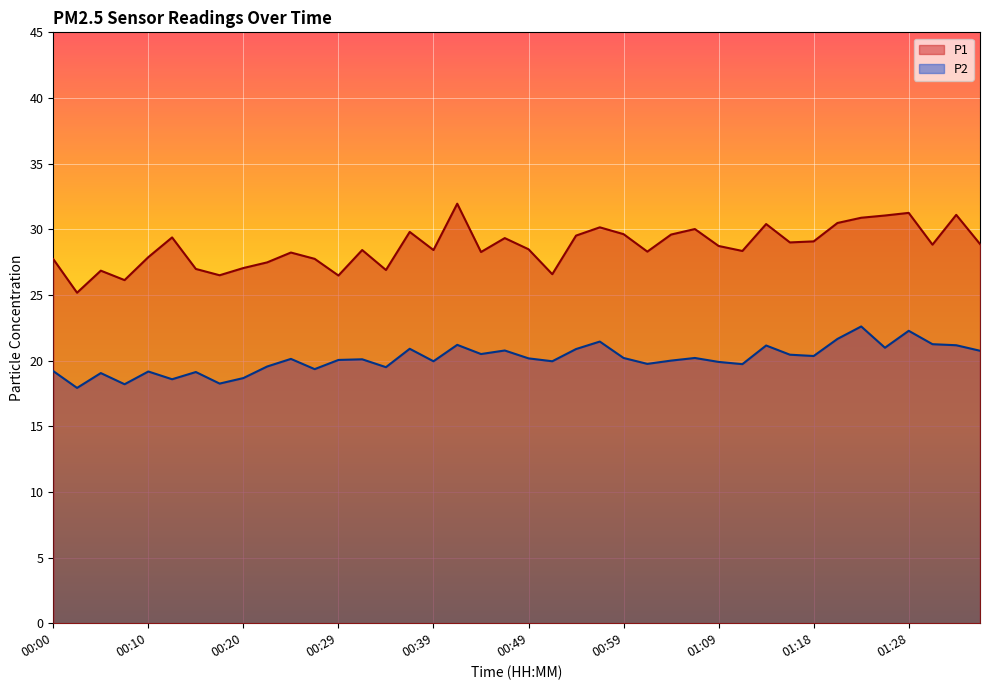

How many data points in P1 are above 28?

27